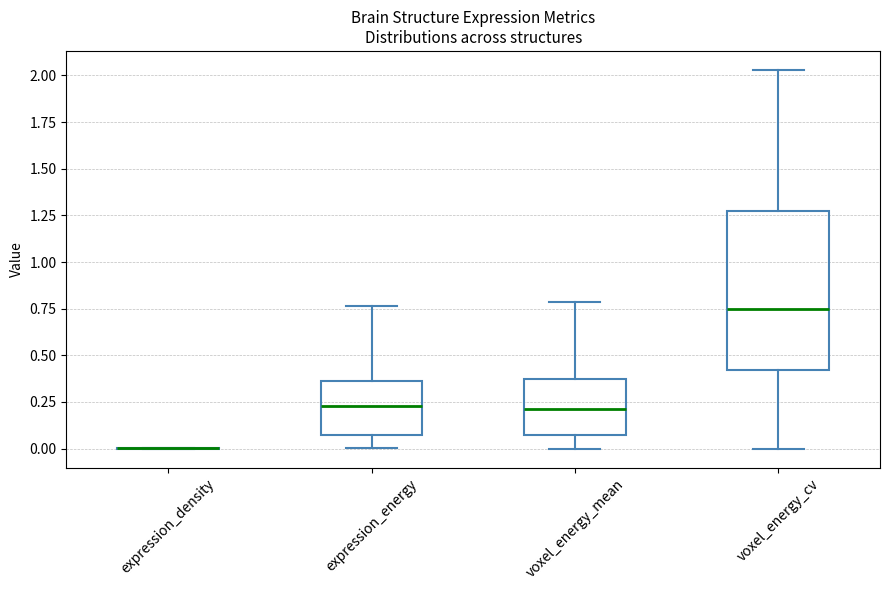

Comparing the boxes themselves (not the whiskers), which one is the tallest?

voxel_energy_cv